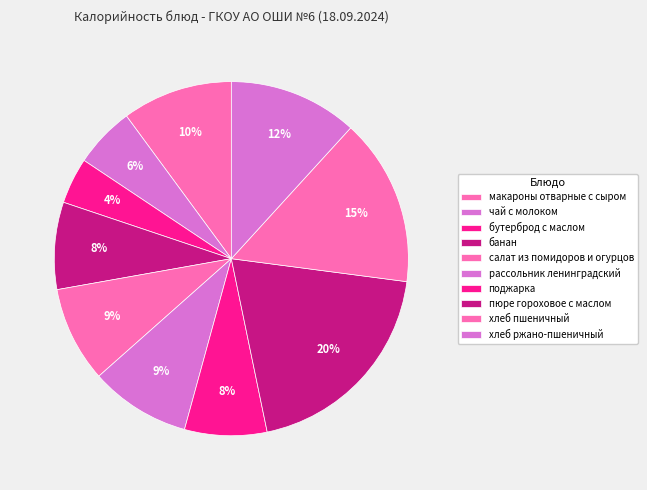

How many segments does this pie chart have?

10